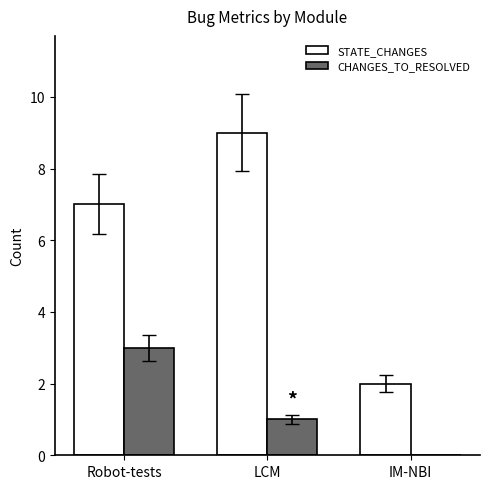

Which category has the highest value in the CHANGES_TO_RESOLVED series?

Robot-tests